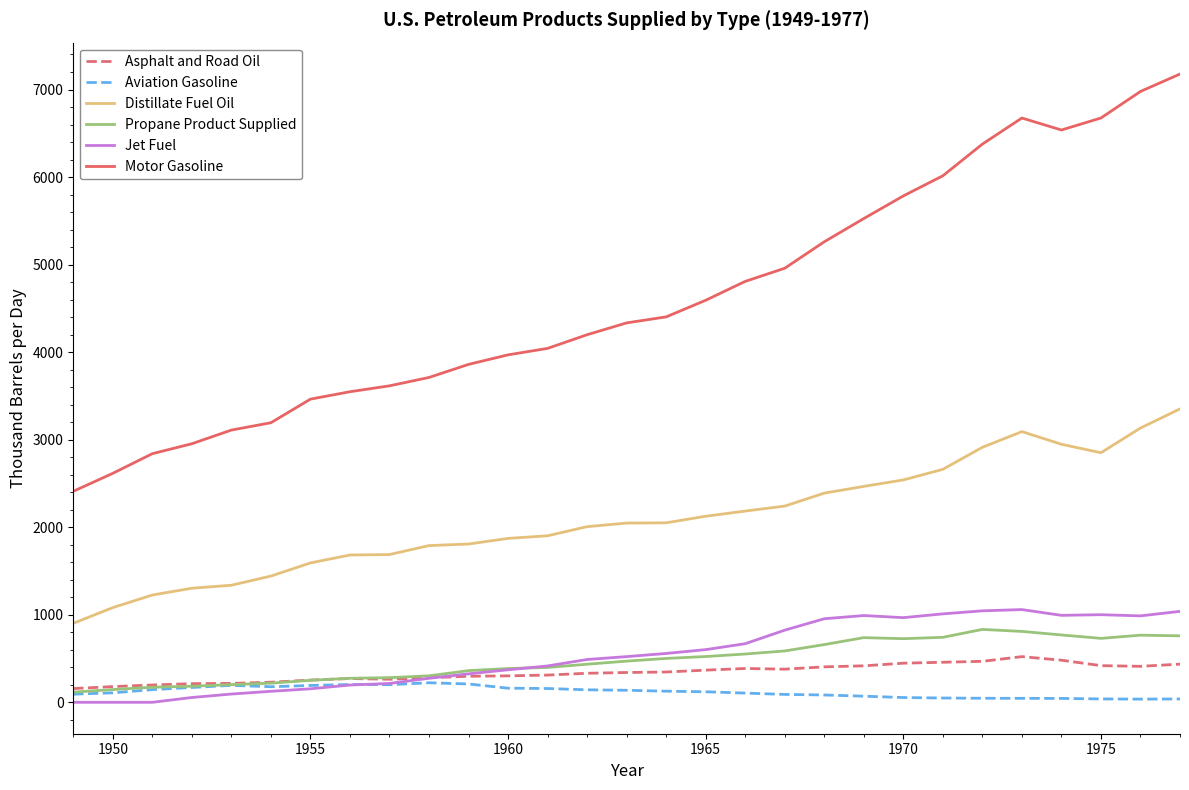

Which series has the largest range (max minus min)?

Motor Gasoline